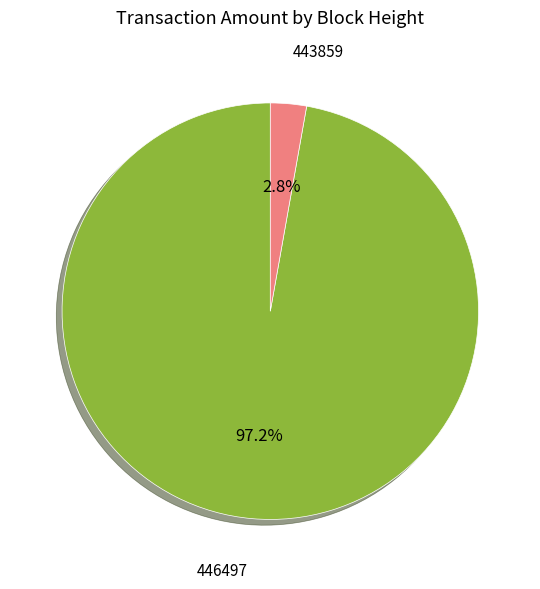

How many segments does this pie chart have?

2